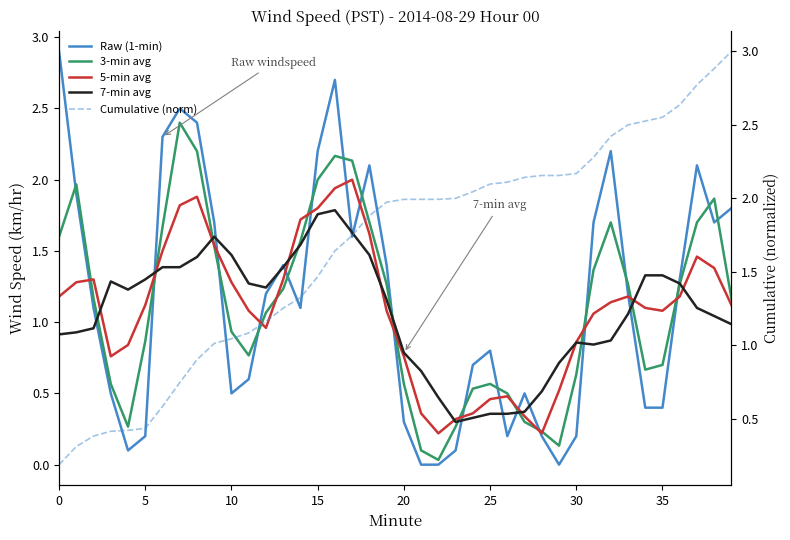

What is the minimum value for 7-min avg?

0.3